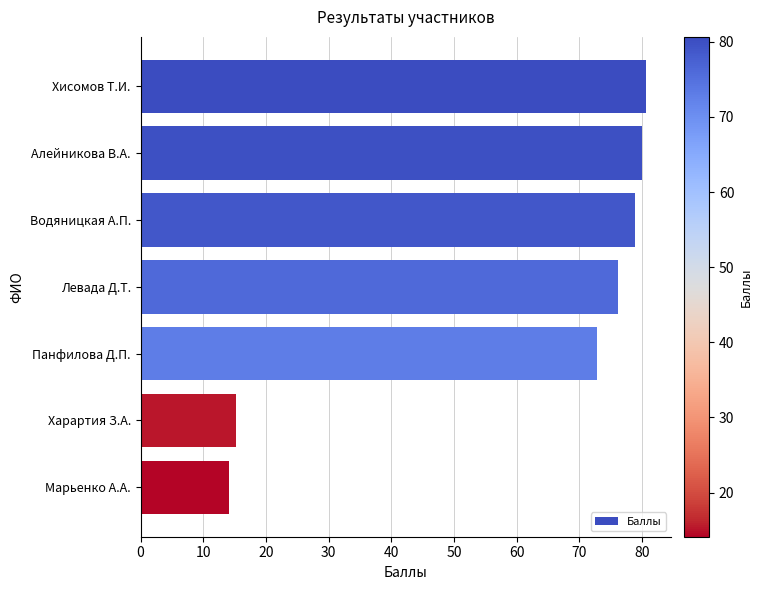

At which label is the value closest to 47?

Панфилова Д.П.